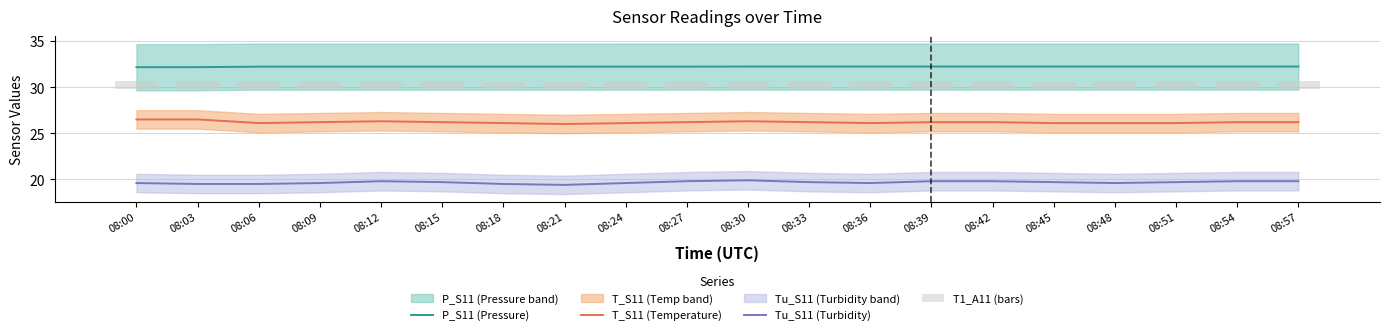

What are all the series names shown in the legend?

P_S11 (Pressure), T_S11 (Temperature), Tu_S11 (Turbidity), T1_A11 (bars)